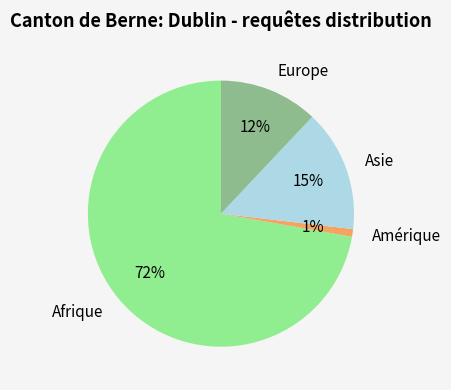

Which has a higher value, Amérique or Europe?

Europe